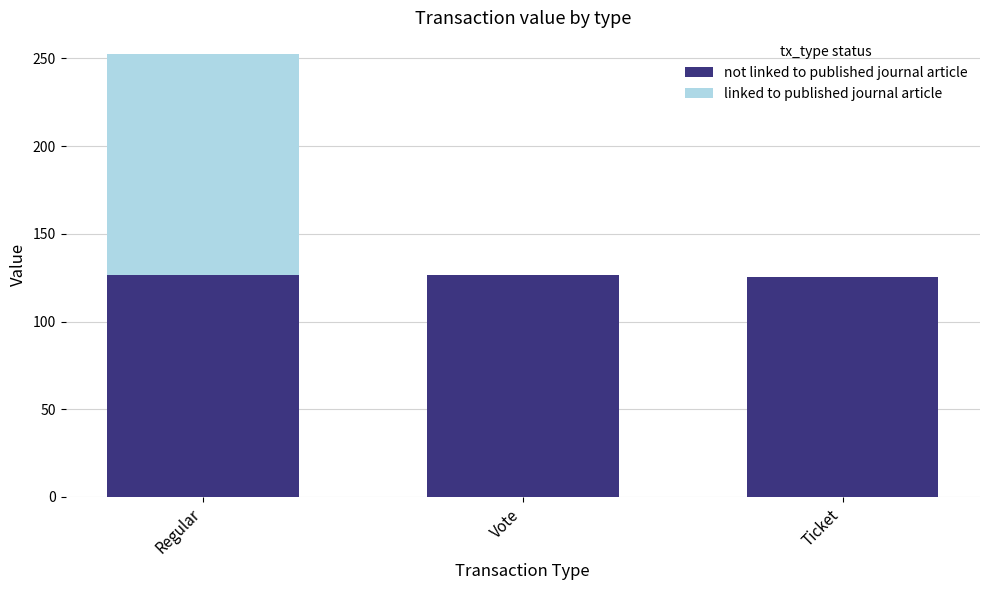

At which category is the sum across all series the highest?

Regular